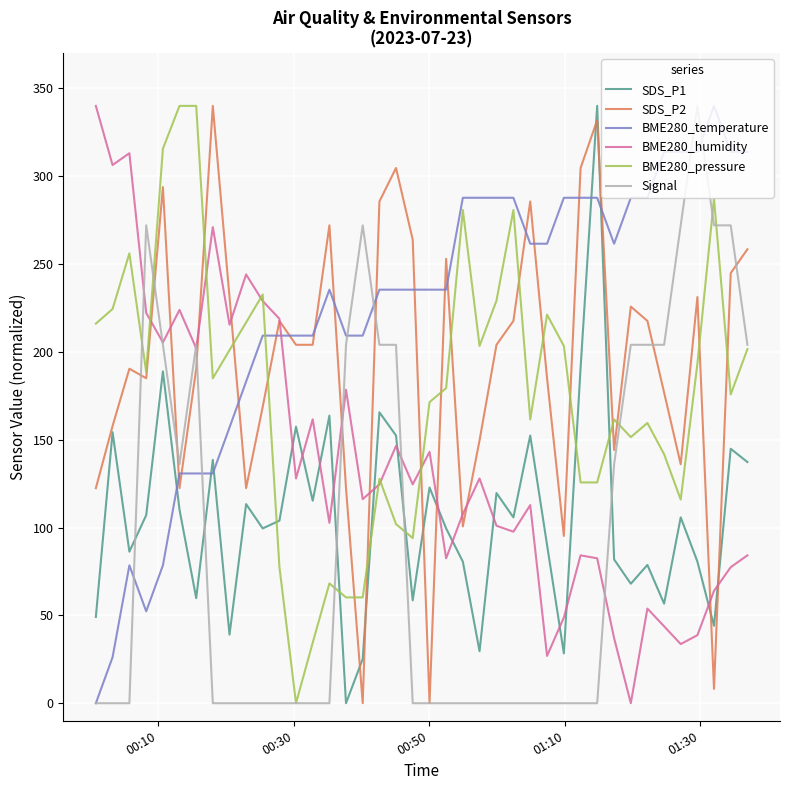

True or false: SDS_P1 and BME280_humidity cross at least once.

True